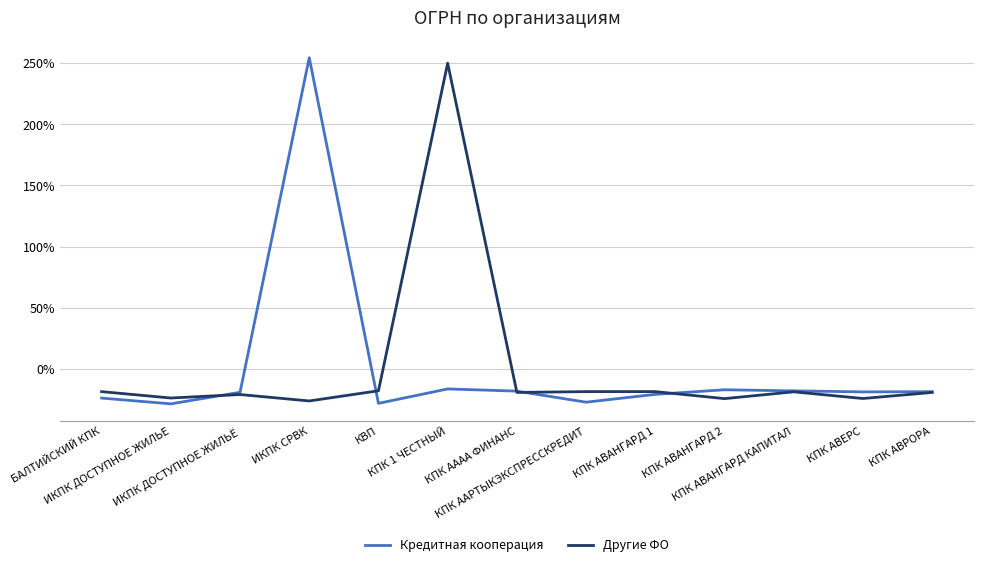

Rank the series at БАЛТИЙСКИЙ КПК from highest to lowest value.

Другие ФО, Кредитная кооперация